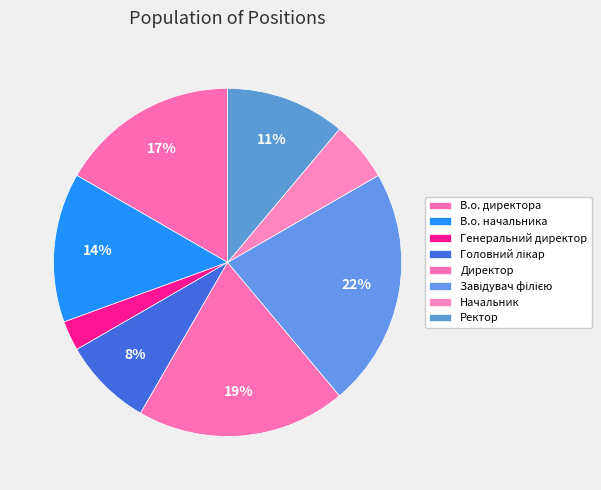

How many segments does this pie chart have?

8